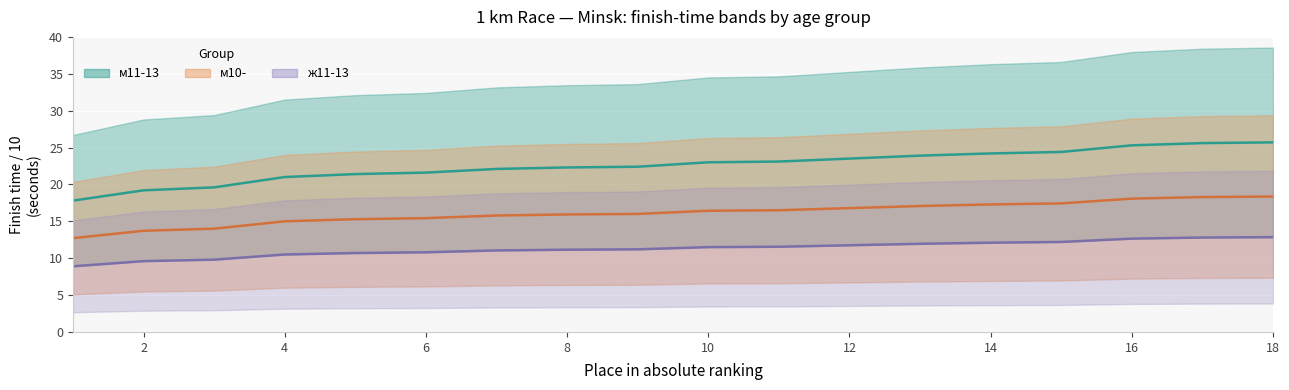

List the series in order of their overall mean, lowest first.

ж11-13, м10-, м11-13